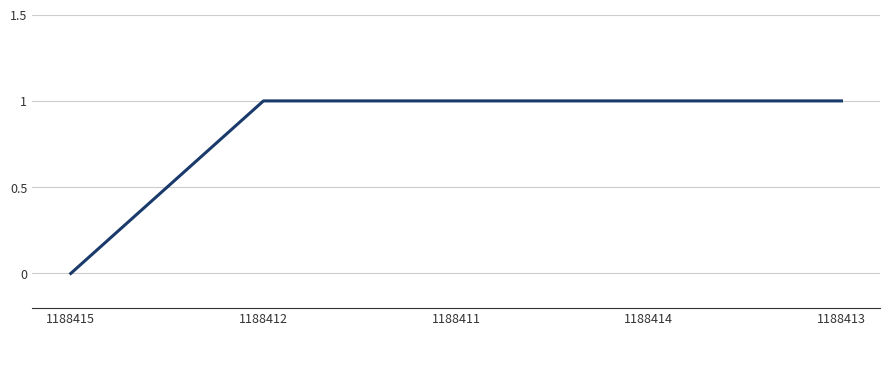

What is the change in value from 1188415 to 1188412?

+1